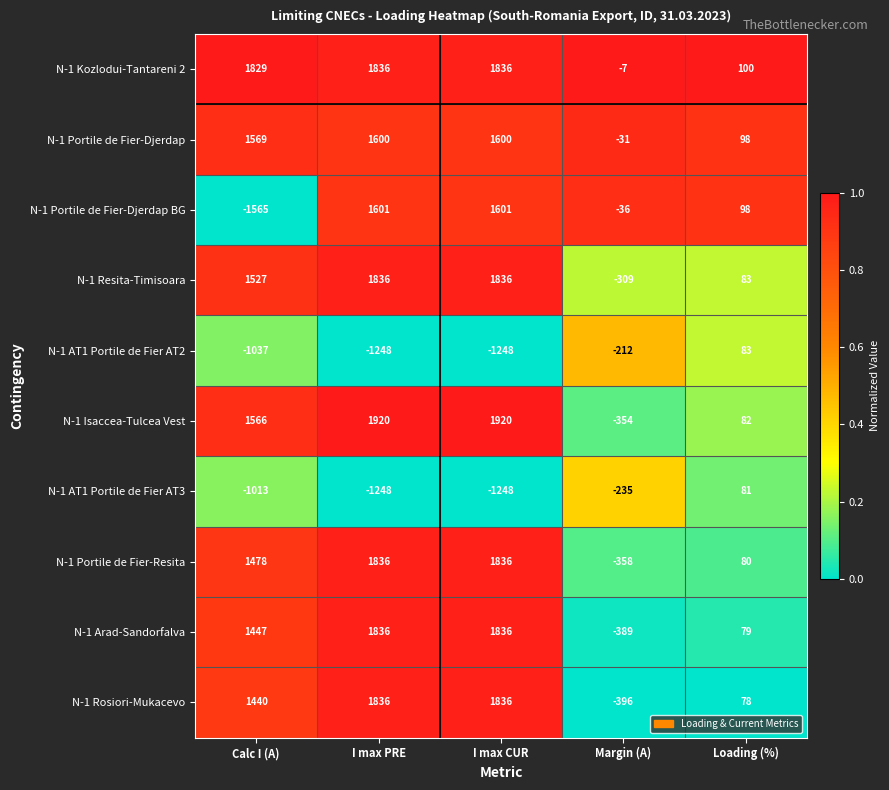

Is it true that N-1 Resita-Timisoara equals 50 at Loading (%)?

False